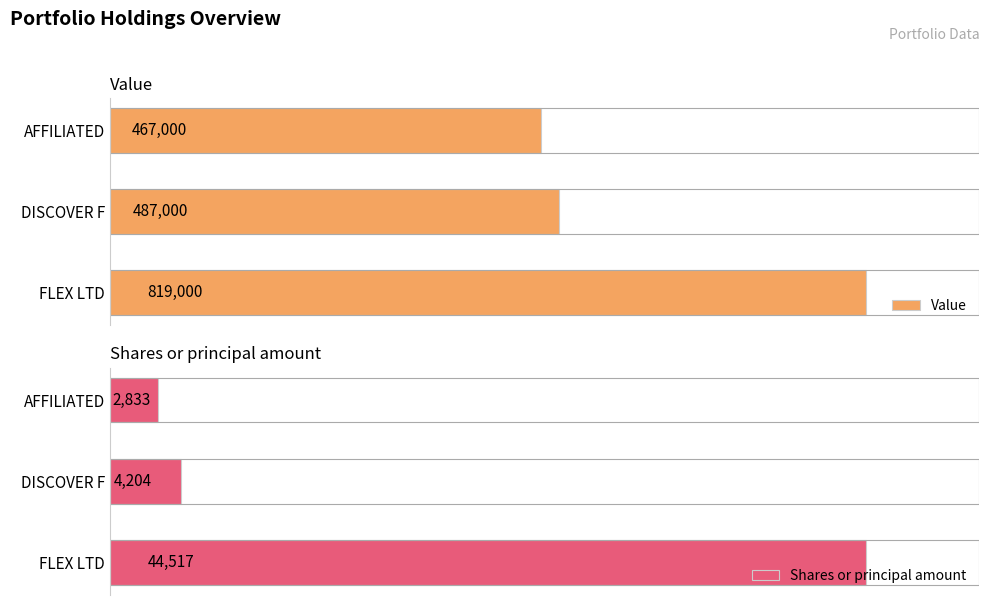

What is the difference between the maximum and second lowest values in the Shares or principal amount series?

40313